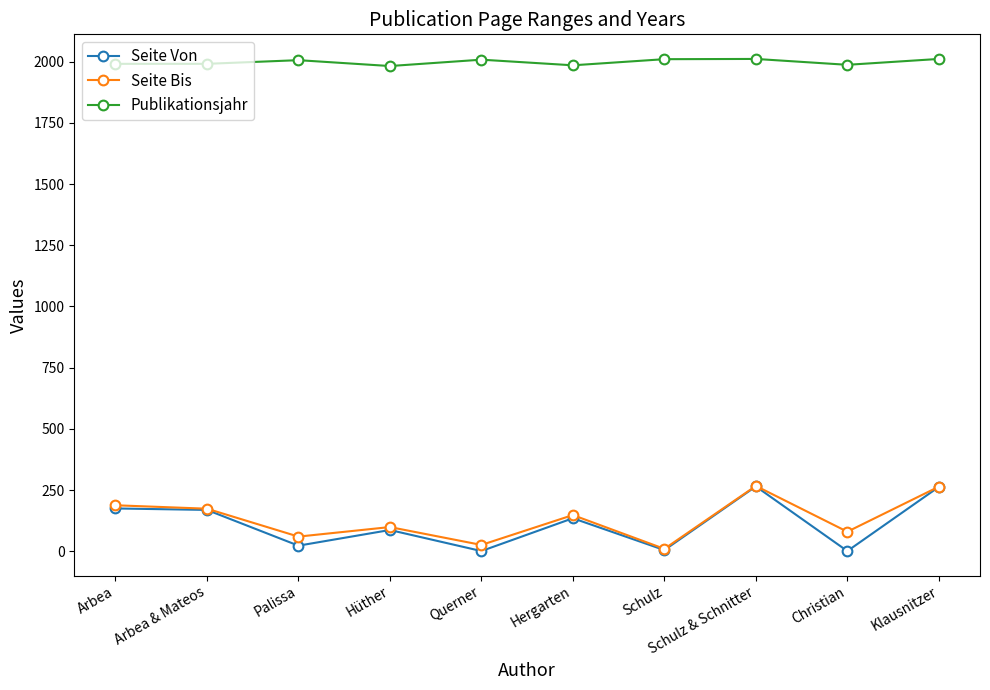

What is the maximum value shown in the chart?

2011